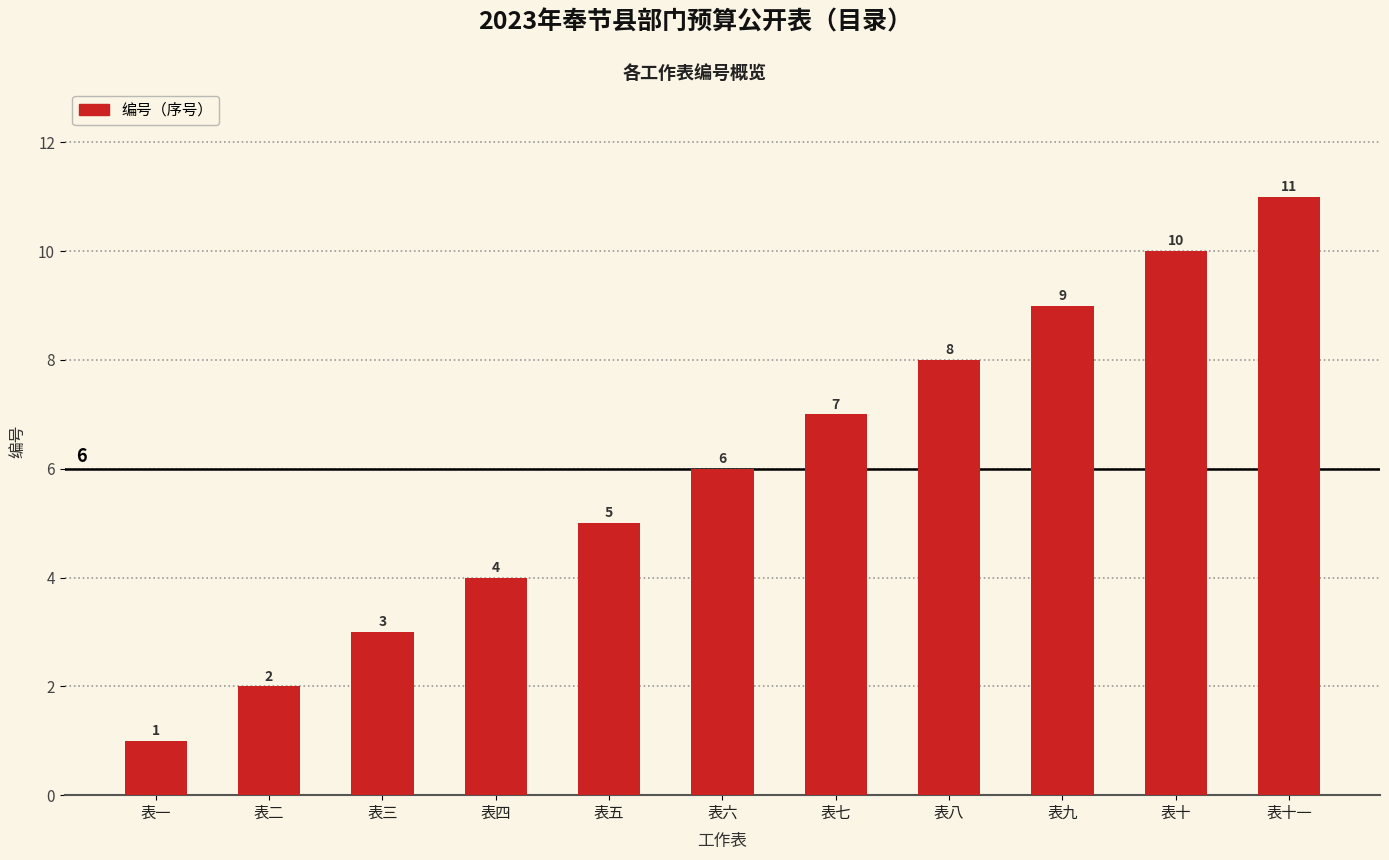

Reading left to right, list all the values displayed in this chart.

表一=1	表二=2	表三=3	表四=4	表五=5	表六=6	表七=7	表八=8	表九=9	表十=10	表十一=11